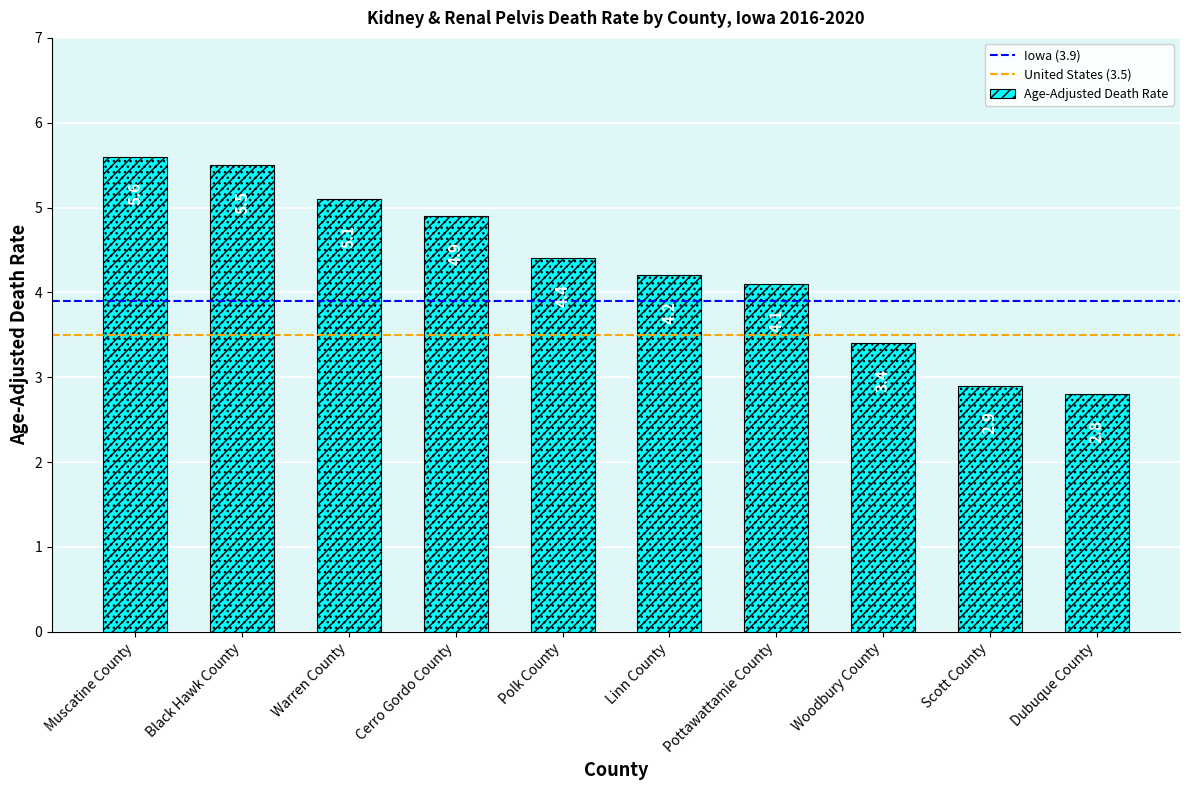

How many data points are less than 4?

3